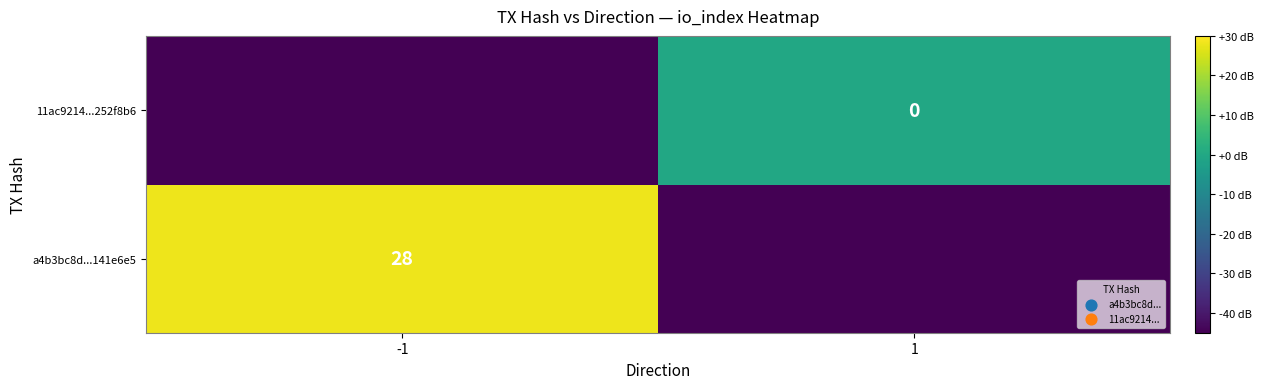

How many categories are shown in the chart?

2